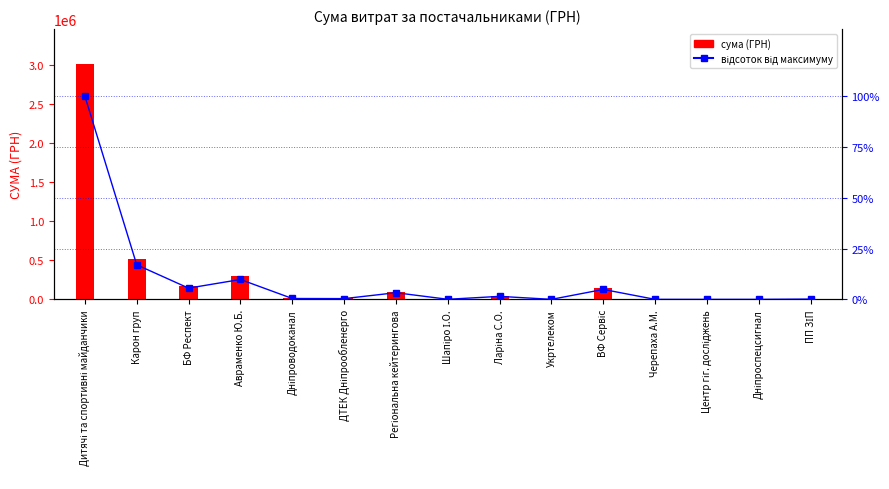

At which label does сума (ГРН) first exceed 13380?

Дитячі та спортивні майданчики